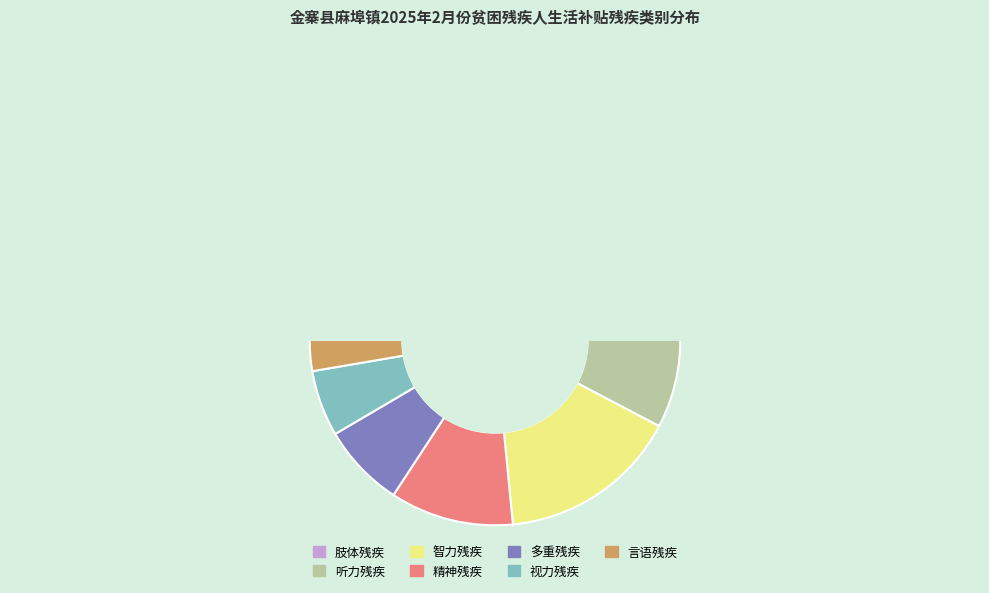

How many slices are in this pie chart?

7